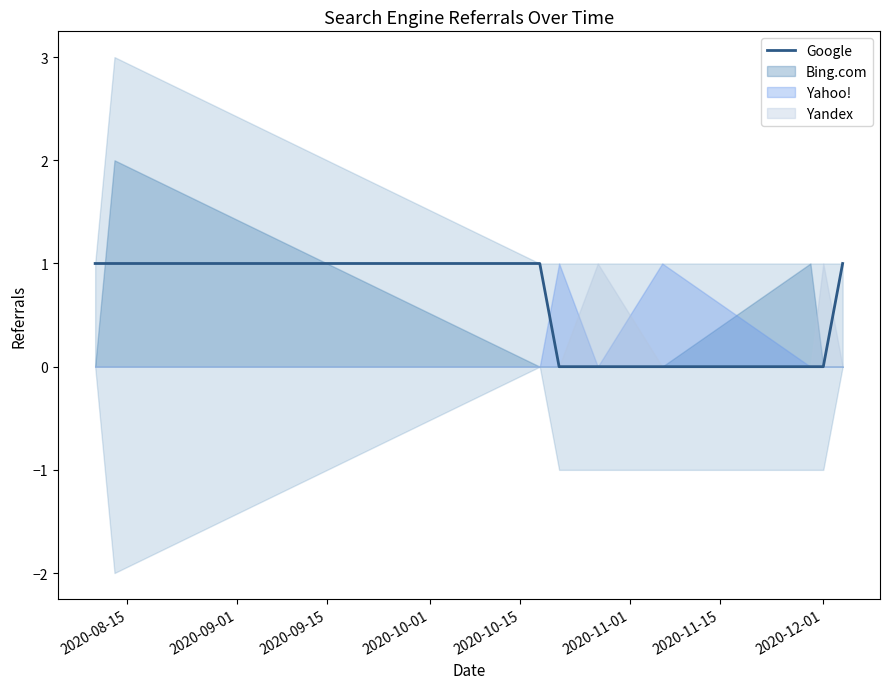

Which category has the highest value across all series?

2020-08-15